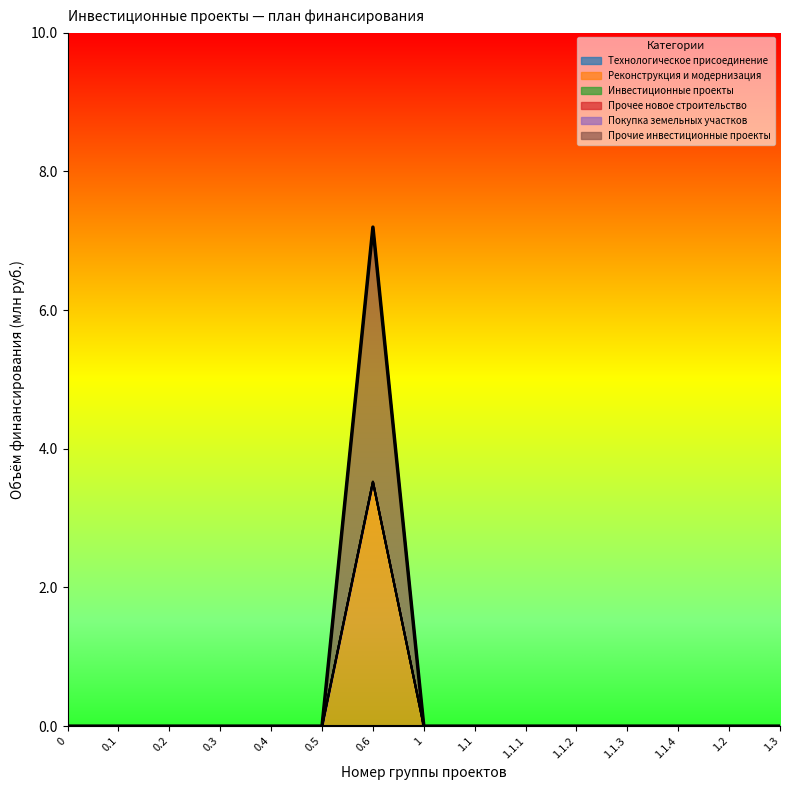

Does the chart display data point markers on the line(s)?

No